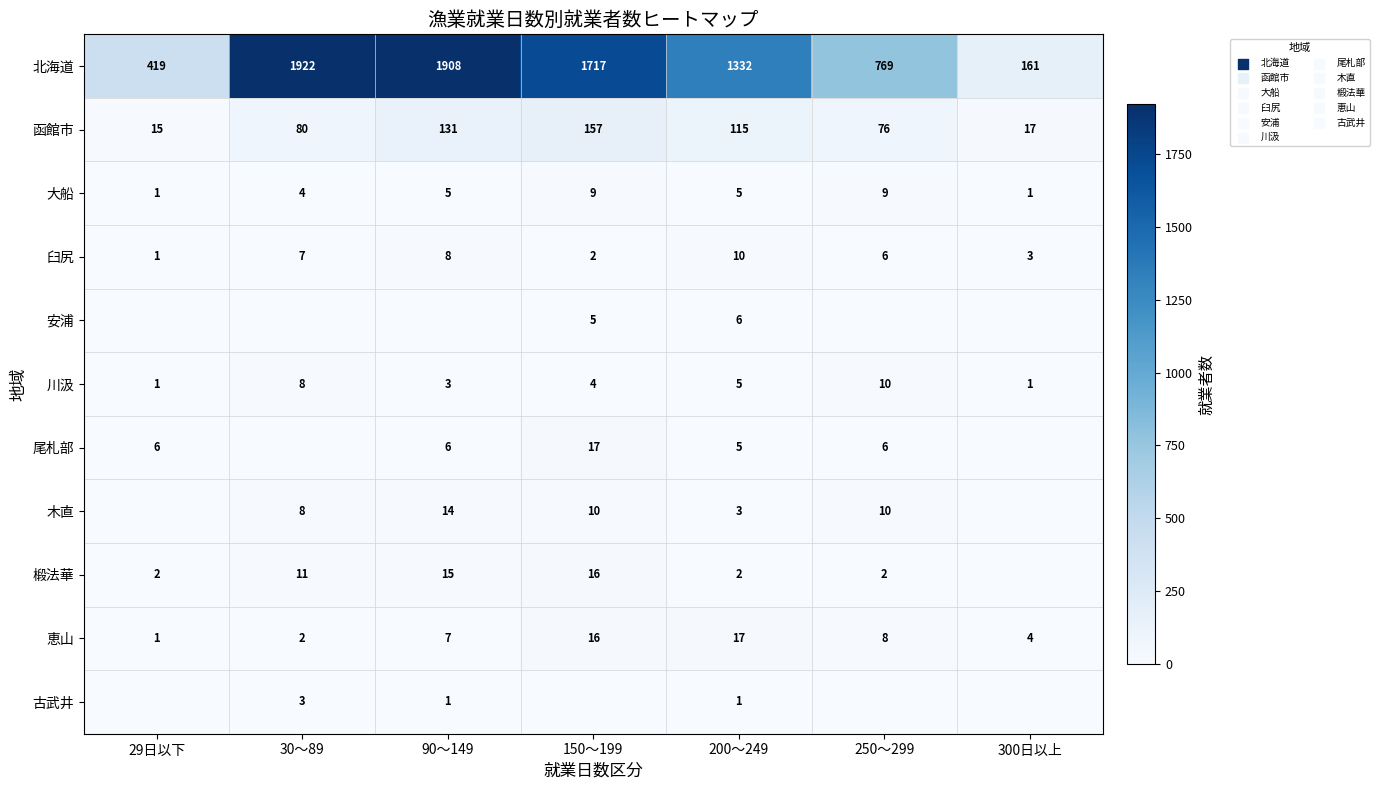

Count the number of categories in the chart.

7